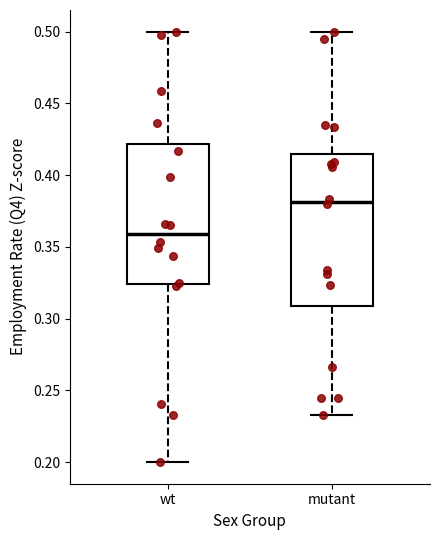

Where does the lower whisker of the box for wt end on the y-axis? The values are not printed on the chart, so give them approximately, as read against the axis.

0.200